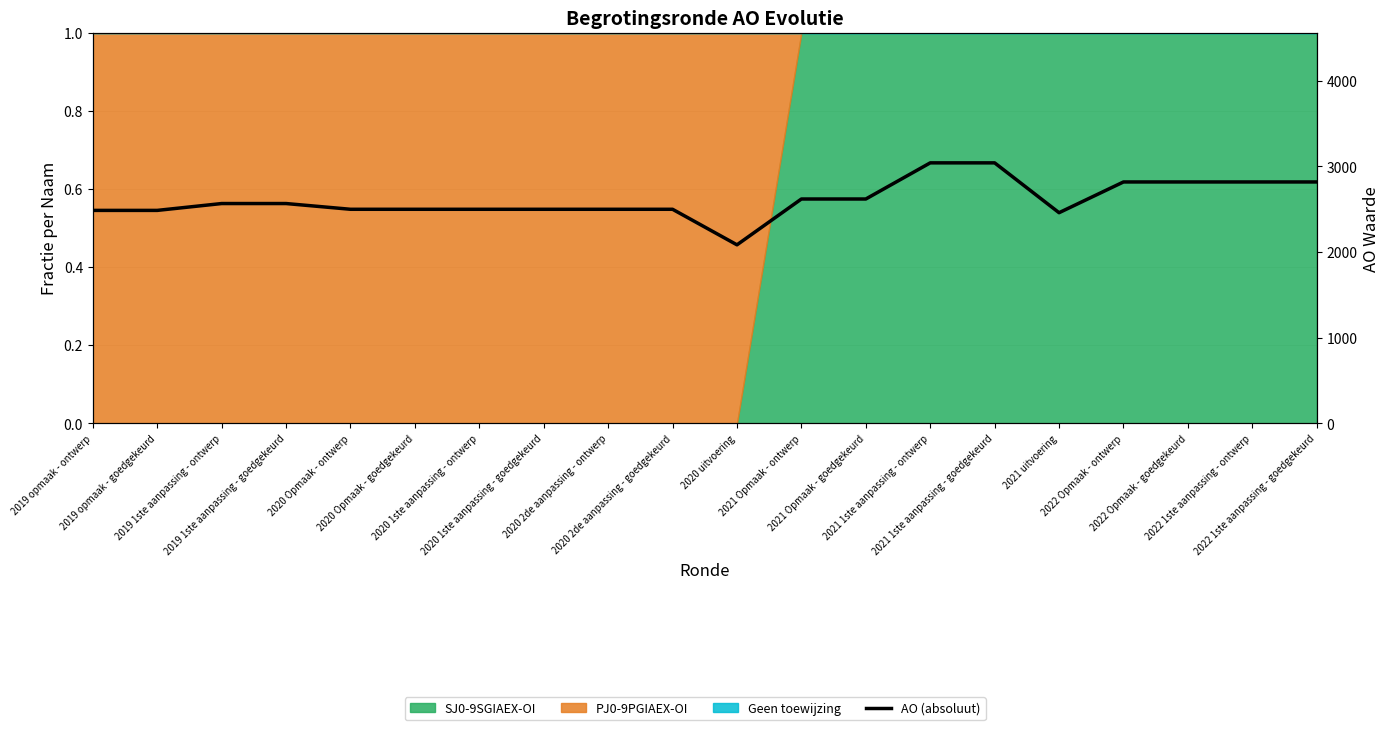

Reading left to right, what are all the values shown in this chart?

2019 opmaak - ontwerp=2487	2019 opmaak - goedgekeurd=2487	2019 1ste aanpassing - ontwerp=2567	2019 1ste aanpassing - goedgekeurd=2567	2020 Opmaak - ontwerp=2500	2020 Opmaak - goedgekeurd=2500	2020 1ste aanpassing - ontwerp=2500	2020 1ste aanpassing - goedgekeurd=2500	2020 2de aanpassing - ontwerp=2500	2020 2de aanpassing - goedgekeurd=2500	2020 uitvoering=2085	2021 Opmaak - ontwerp=2620	2021 Opmaak - goedgekeurd=2620	2021 1ste aanpassing - ontwerp=3042	2021 1ste aanpassing - goedgekeurd=3042	2021 uitvoering=2460	2022 Opmaak - ontwerp=2819	2022 Opmaak - goedgekeurd=2819	2022 1ste aanpassing - ontwerp=2819	2022 1ste aanpassing - goedgekeurd=2819